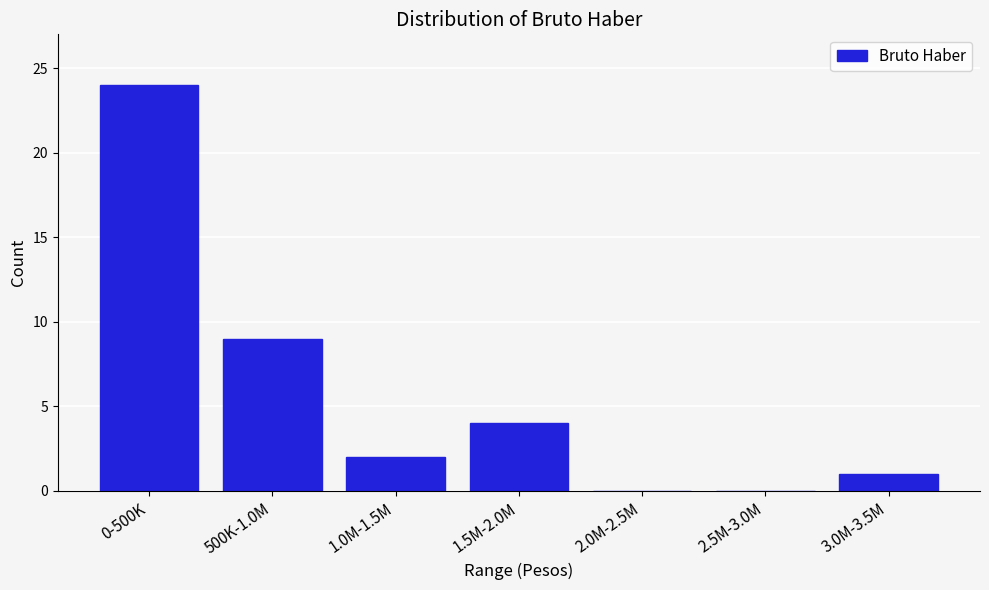

Reading left to right, list all the values displayed in this chart.

0-500K=24	500K-1.0M=9	1.0M-1.5M=2	1.5M-2.0M=4	2.0M-2.5M=0	2.5M-3.0M=0	3.0M-3.5M=1